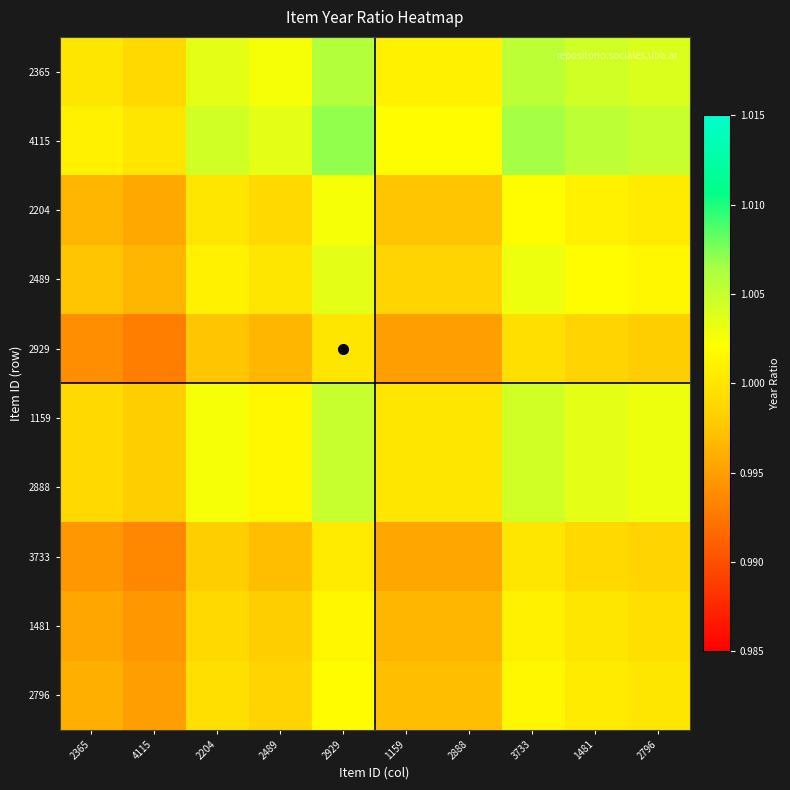

At which category does the chart reach its peak across all series?

2929